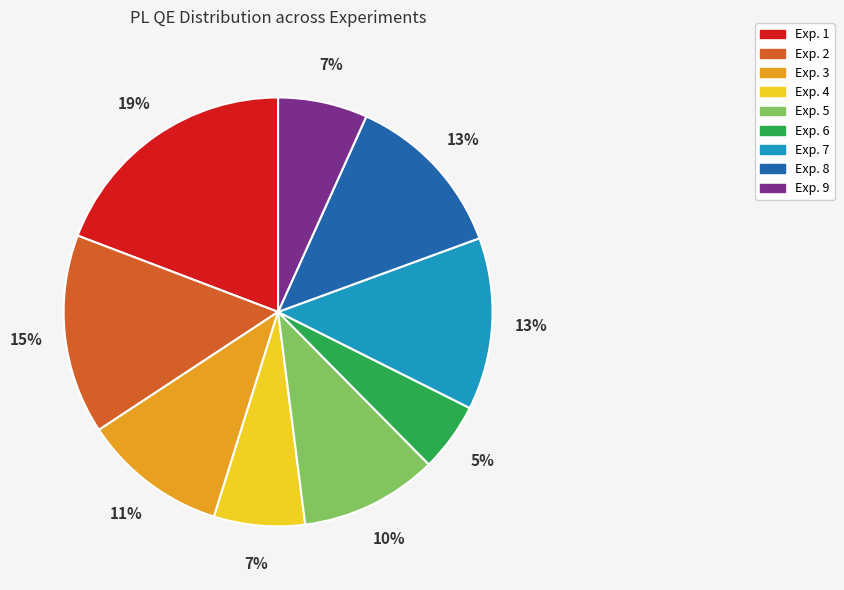

Does any single category account for the majority?

No